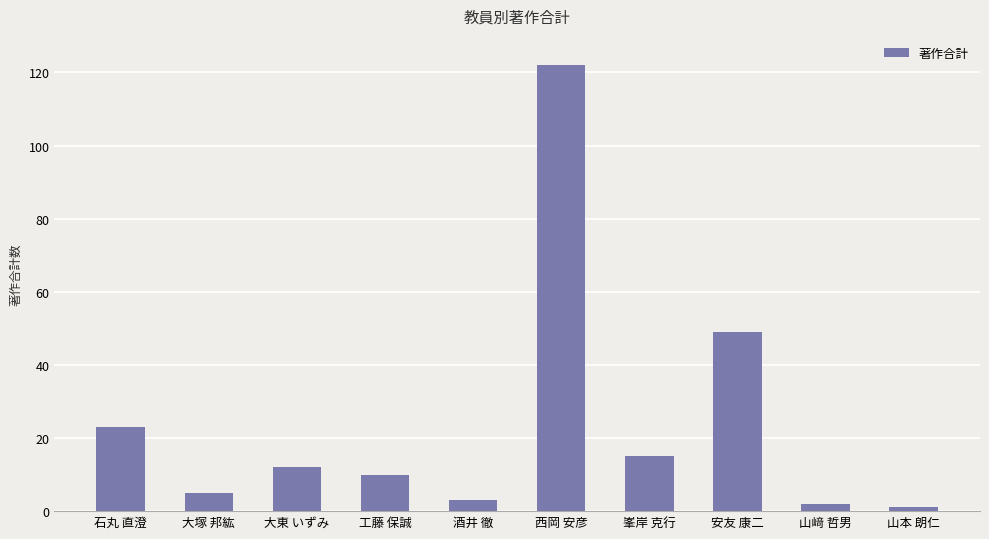

Are the bars grouped side by side (vs. stacked)?

No